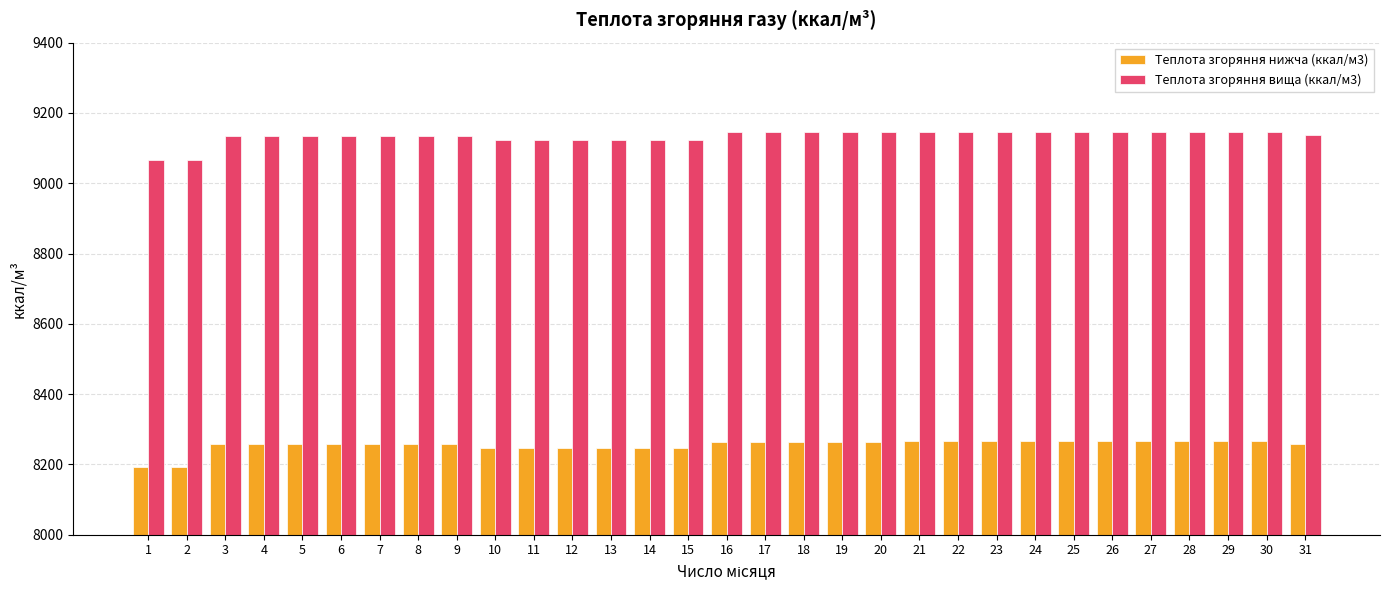

The value of Теплота згоряння вища (ккал/м3) at 18 is 9145.6. True or false?

True